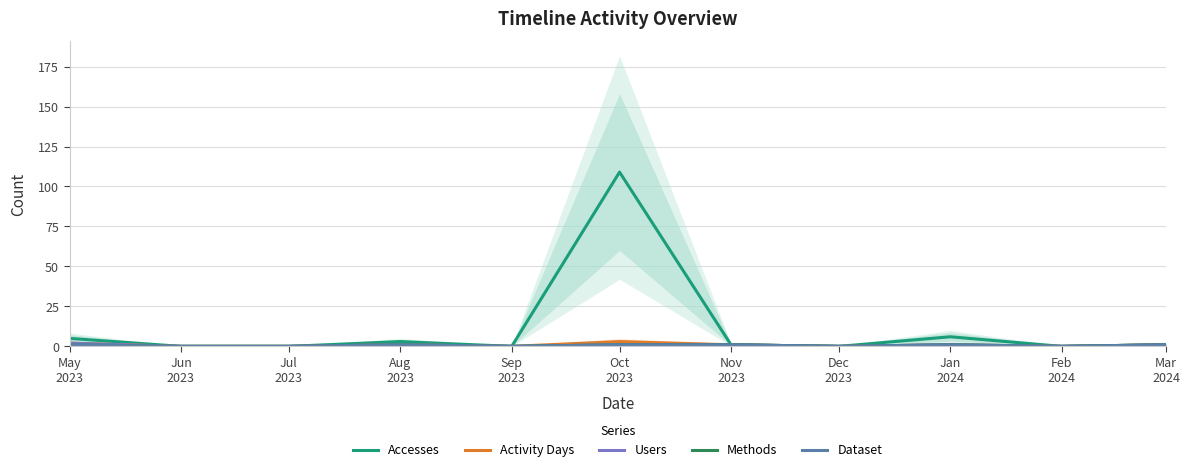

What position from the left is Sep
2023?

5